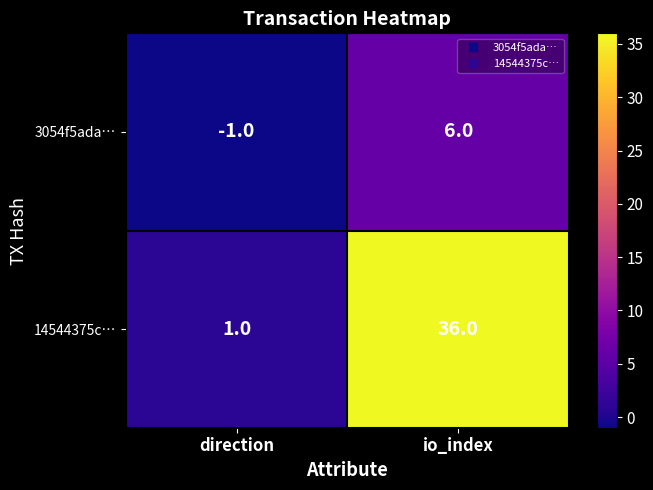

At which label does 14544375c… reach its peak?

io_index